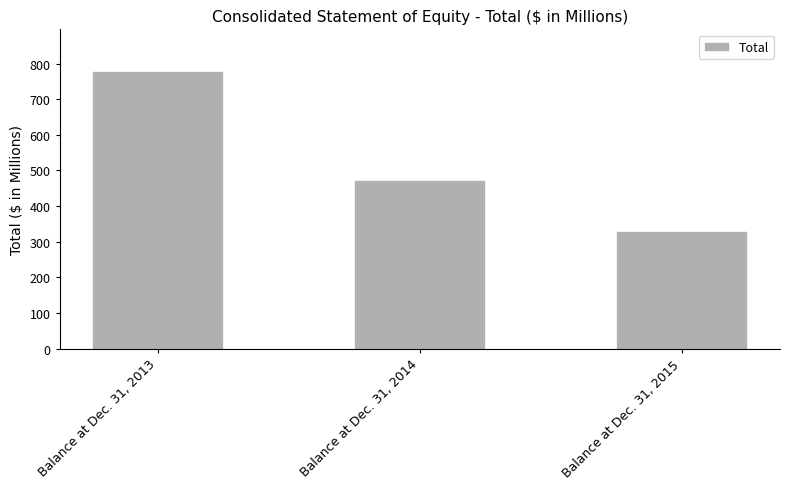

Does the chart contain any negative values?

No